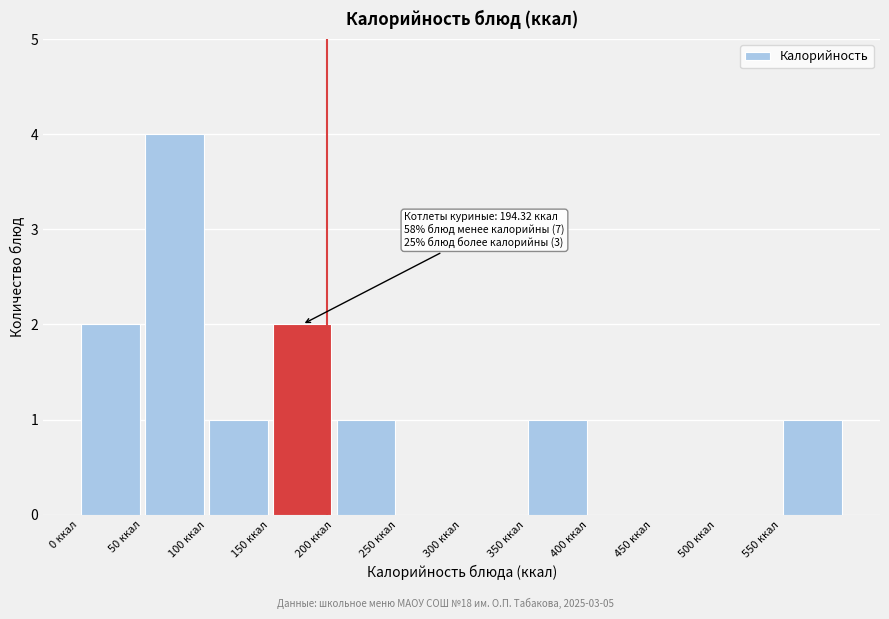

Over which range of the x-axis is the bar tallest?

50 to 100